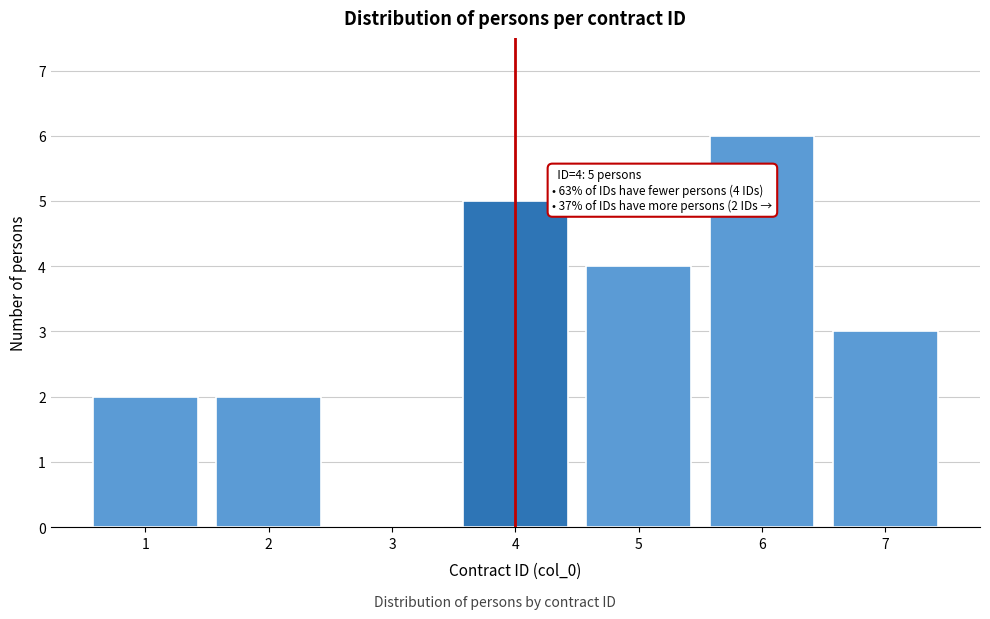

Reading left to right, what are all the values shown in this chart?

1=2	2=2	3=0	4=5	5=4	6=6	7=3